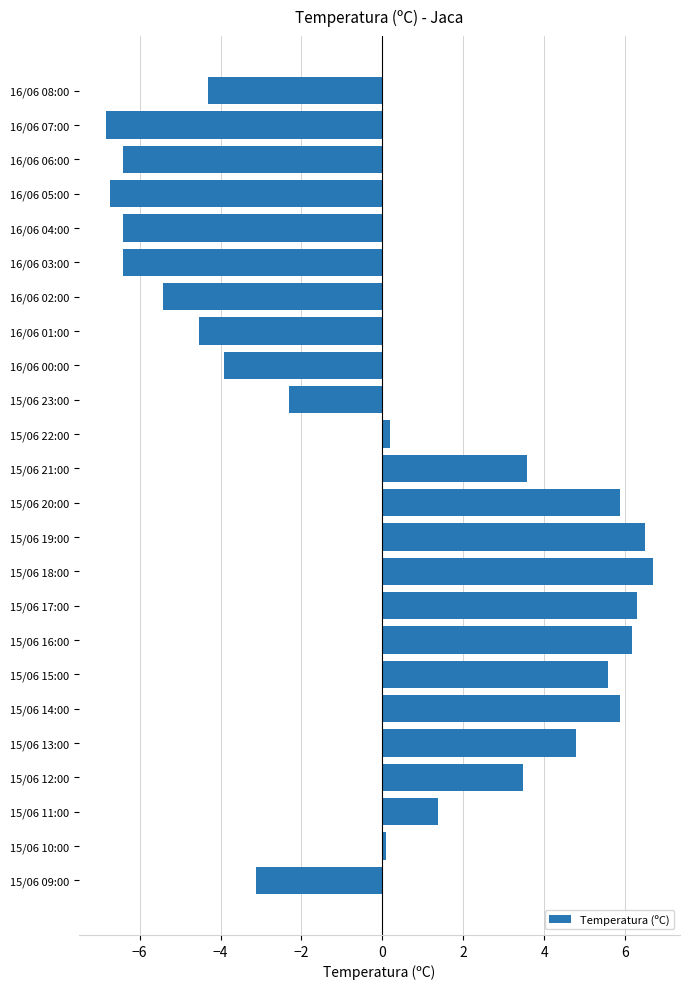

What is the maximum value shown in the chart?

6.7